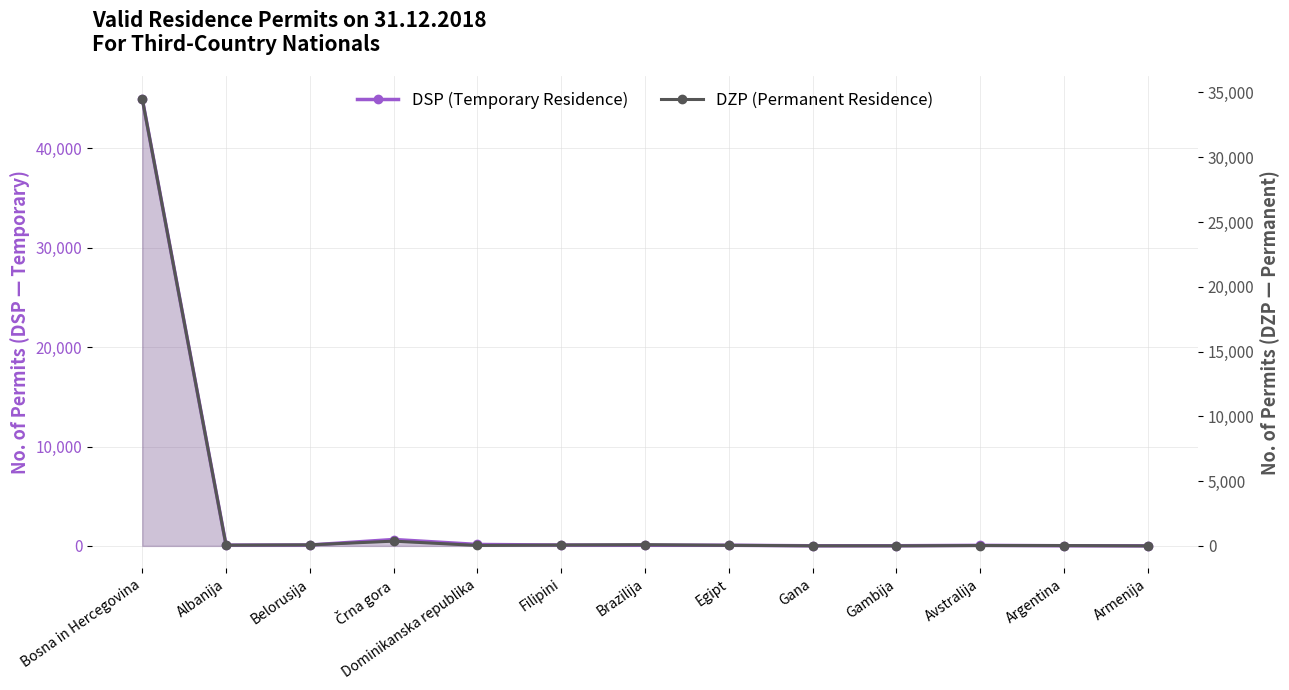

True or false: DSP (Temporary Residence) has a value of 14 at Egipt.

False